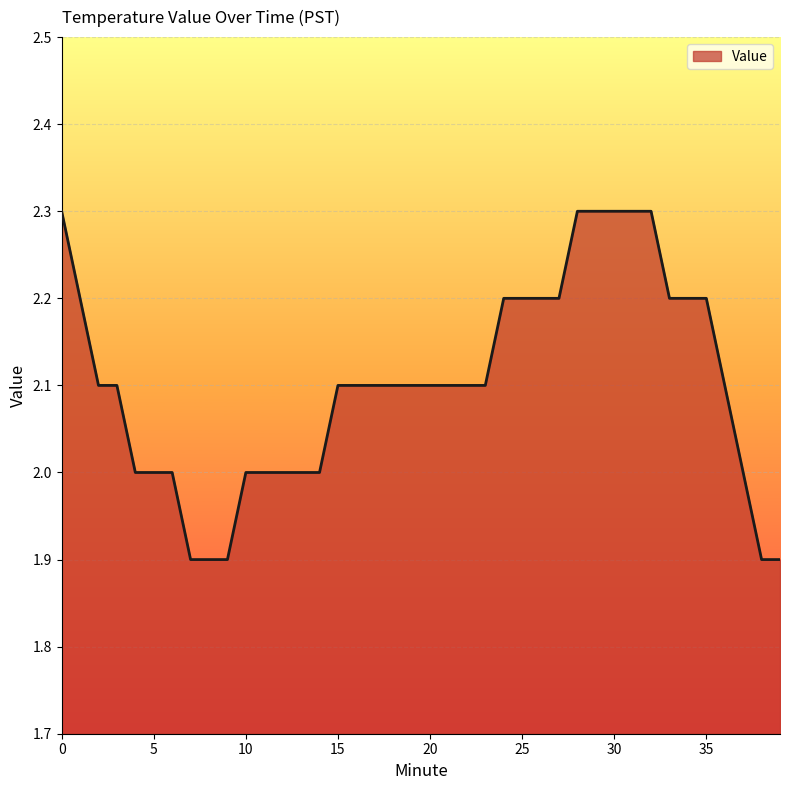

What is the maximum value shown in the chart?

2.3